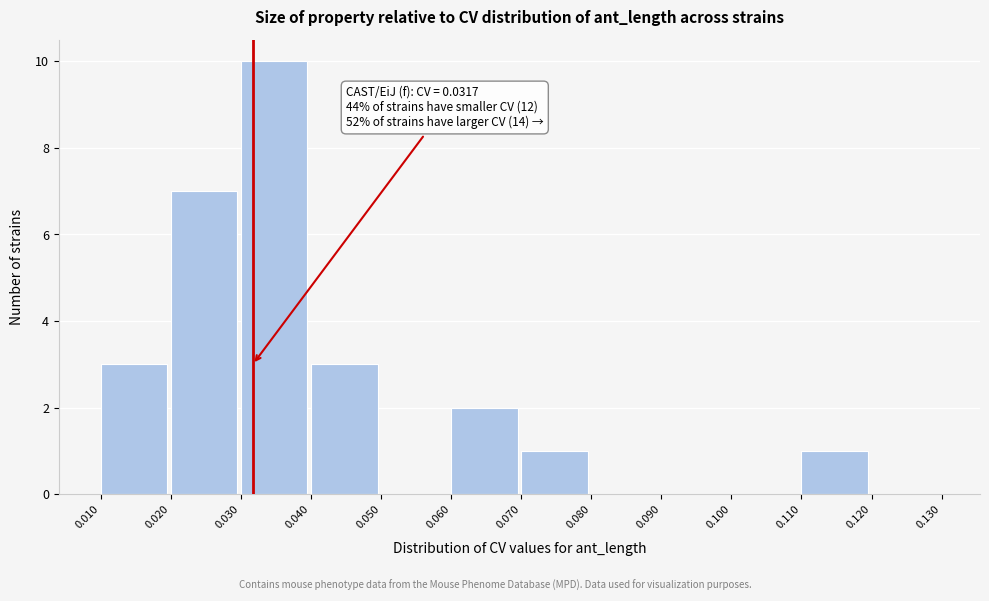

Over which range of the x-axis is the bar tallest?

0.030 to 0.040